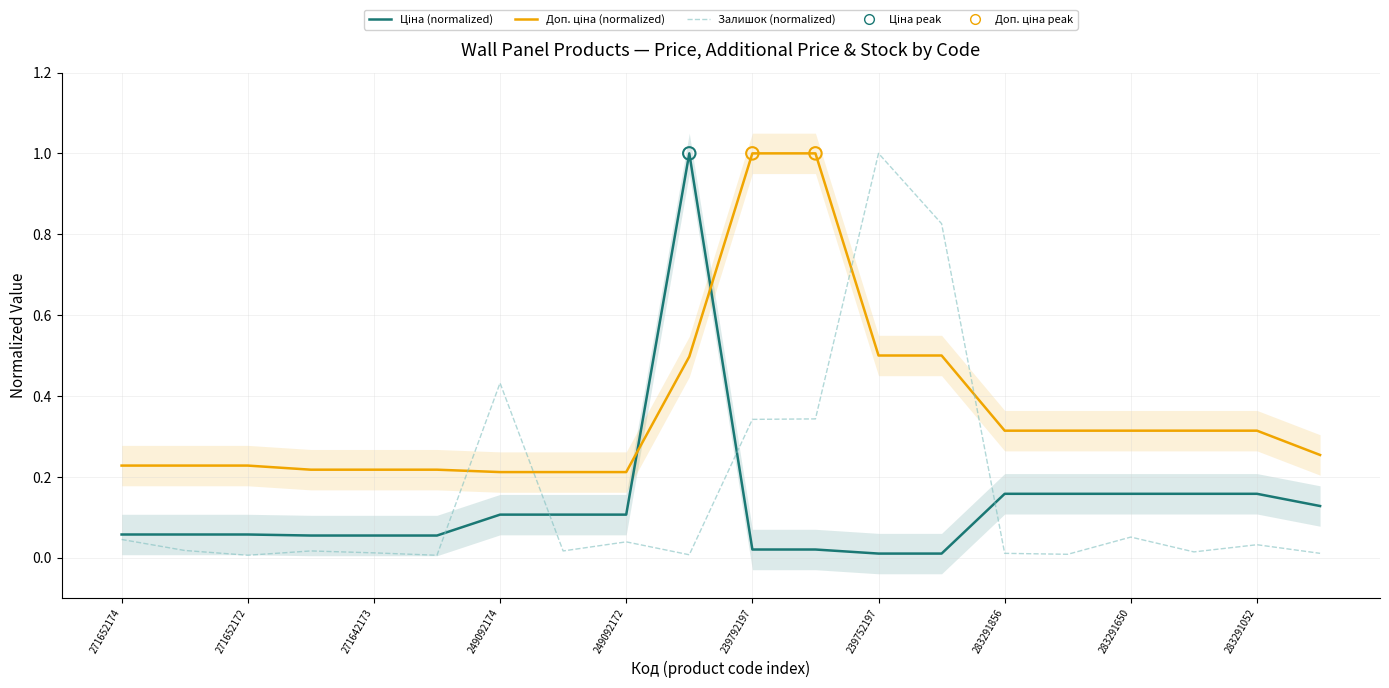

Which series has the largest total across all categories?

Доп. ціна (normalized)